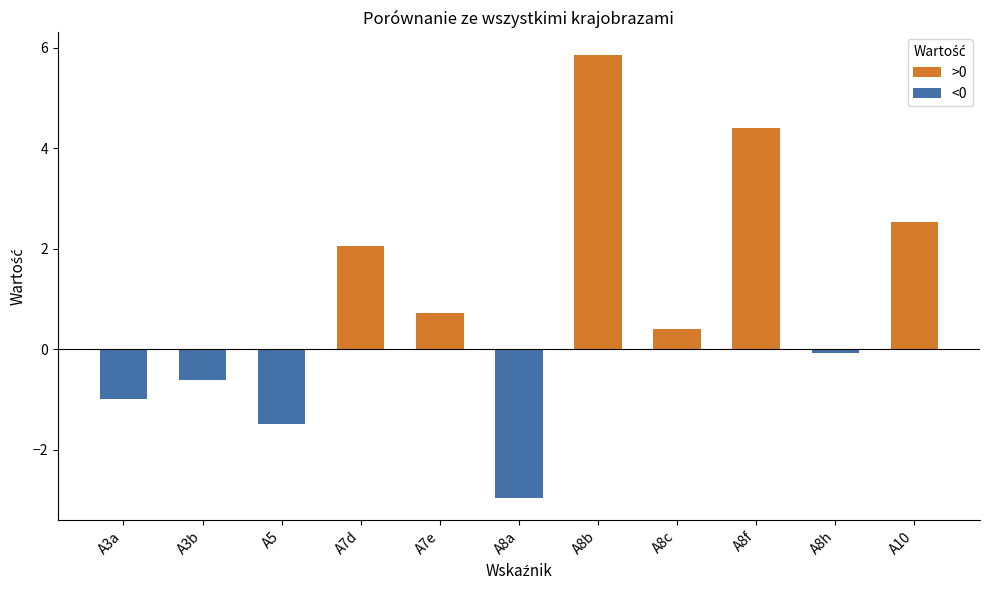

What is the label of the 6th bar from the right?

A8a